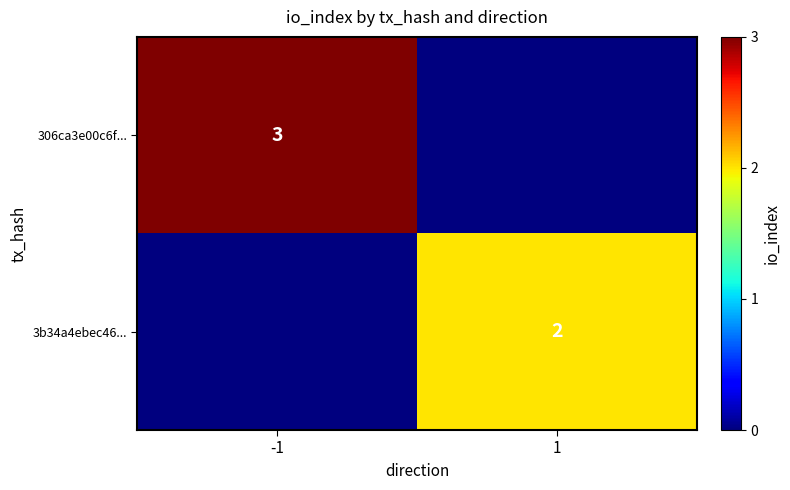

True or false: 306ca3e00c6f... has a value of 3 at -1.

True